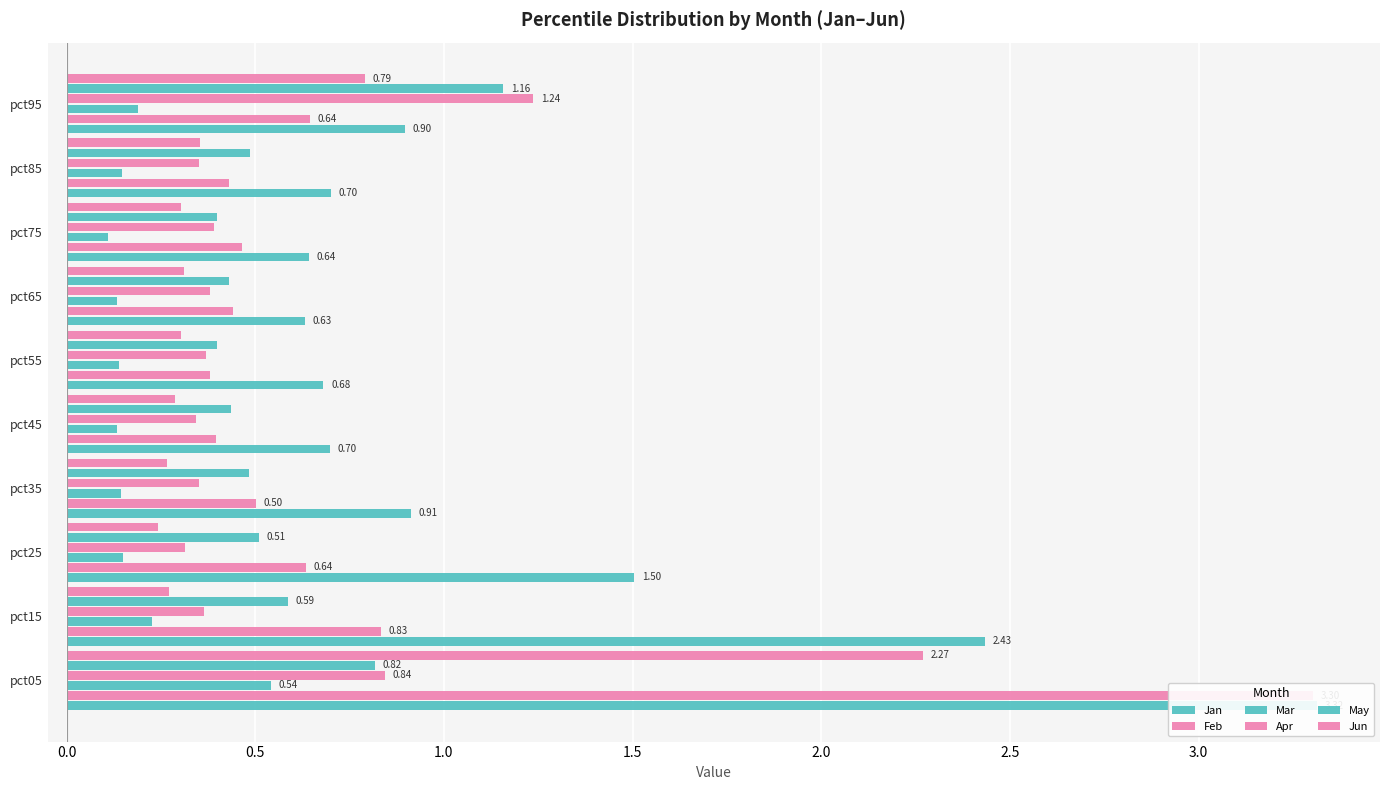

How many bars are there in each group?

6